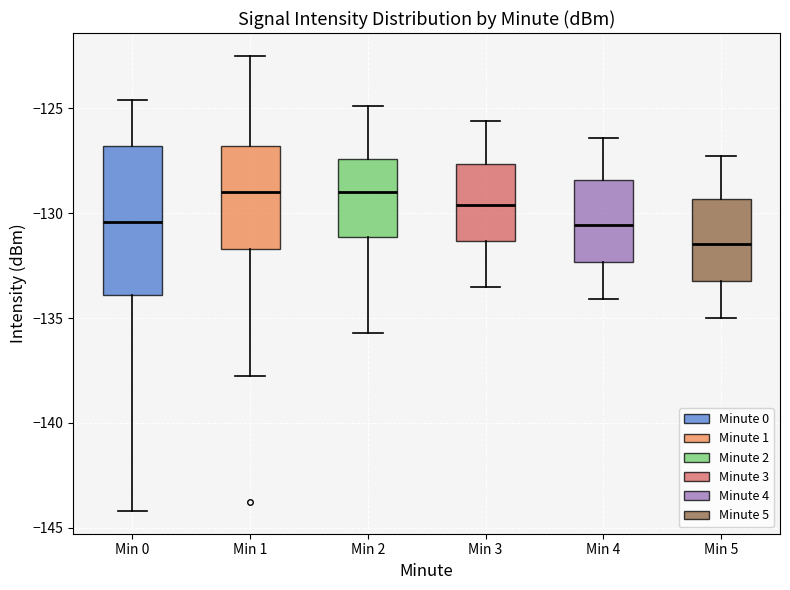

Reading left to right, read every box against the y-axis: the position of its median line, the range the box covers, and the ends of its whiskers. The values are not printed on the chart, so give them approximately, as read against the axis.

Min 0: median -130.5, box -134.0 to -127.0, whiskers -144.0 to -124.5
Min 1: median -129.0, box -131.5 to -127.0, whiskers -138.0 to -122.5
Min 2: median -129.0, box -131.0 to -127.5, whiskers -135.5 to -125.0
Min 3: median -129.5, box -131.5 to -127.5, whiskers -133.5 to -125.5
Min 4: median -130.5, box -132.5 to -128.5, whiskers -134.0 to -126.5
Min 5: median -131.5, box -133.0 to -129.5, whiskers -135.0 to -127.5